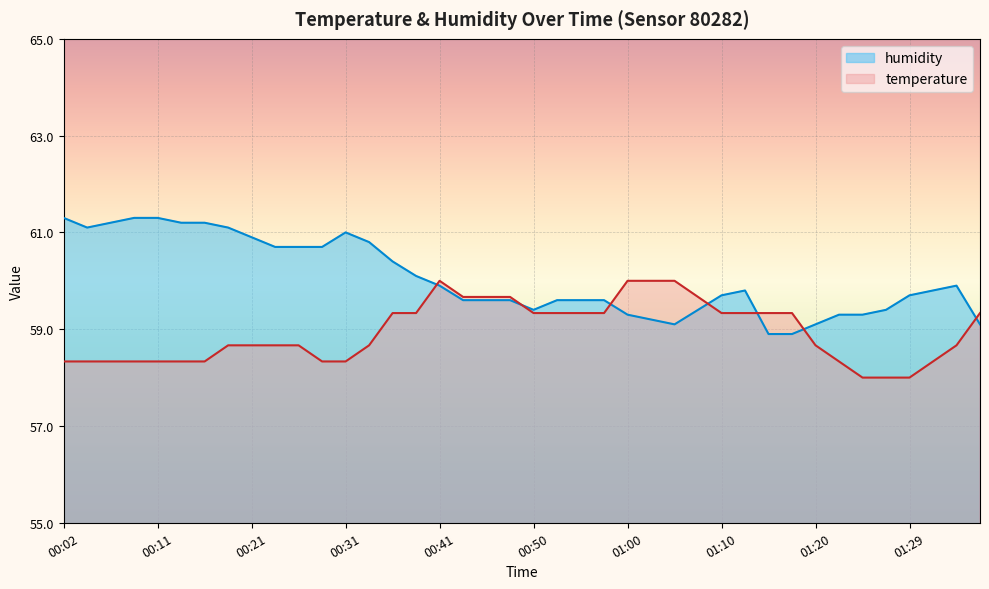

How many categories are shown in the chart?

40